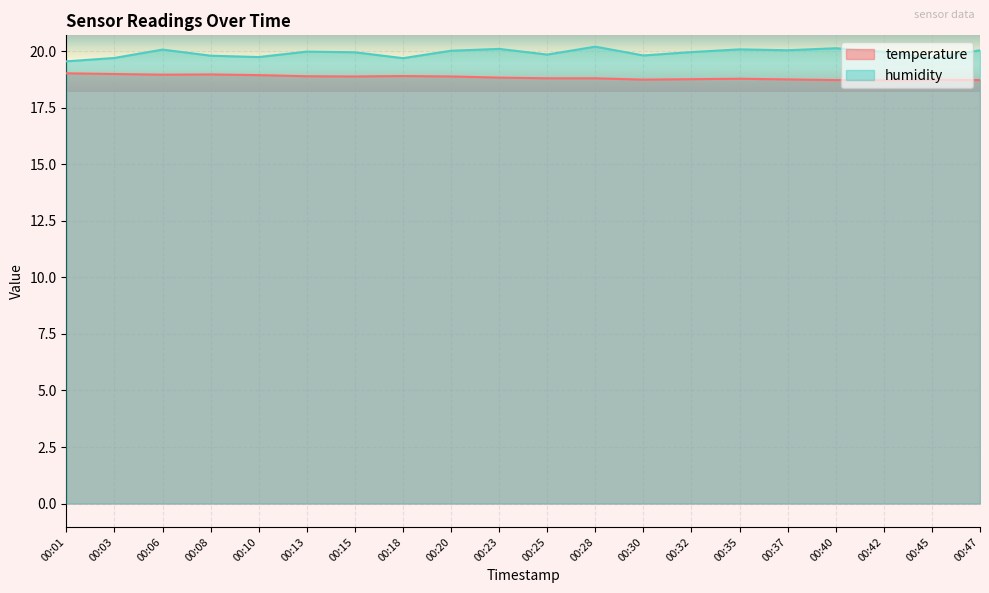

Which series changed the most between 00:01 and 00:03?

humidity